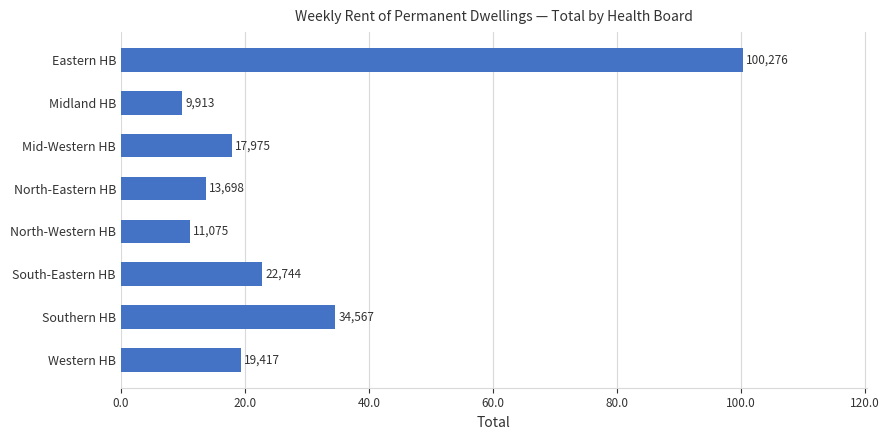

List the labels in order of value, smallest first.

Midland HB, North-Western HB, North-Eastern HB, Mid-Western HB, Western HB, South-Eastern HB, Southern HB, Eastern HB